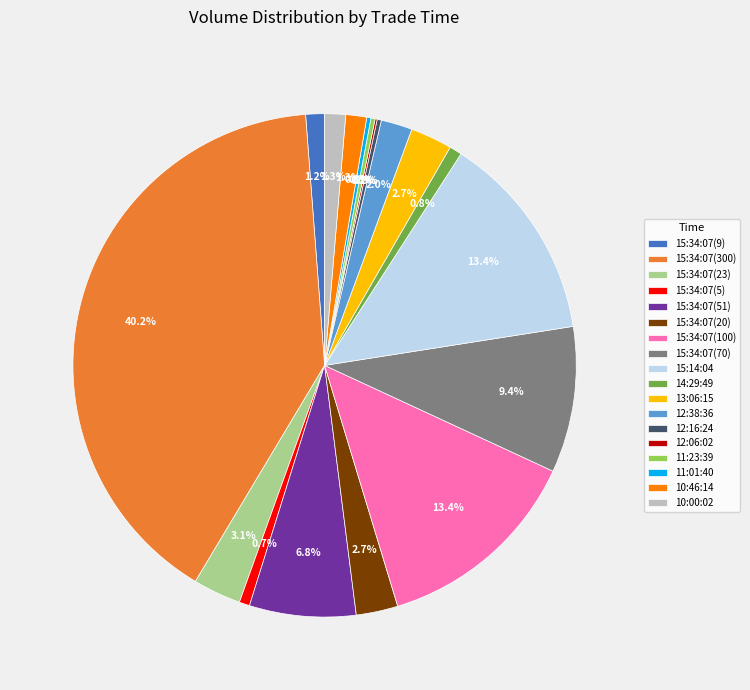

To the nearest percent, what percentage of the pie is 13:06:15?

3%